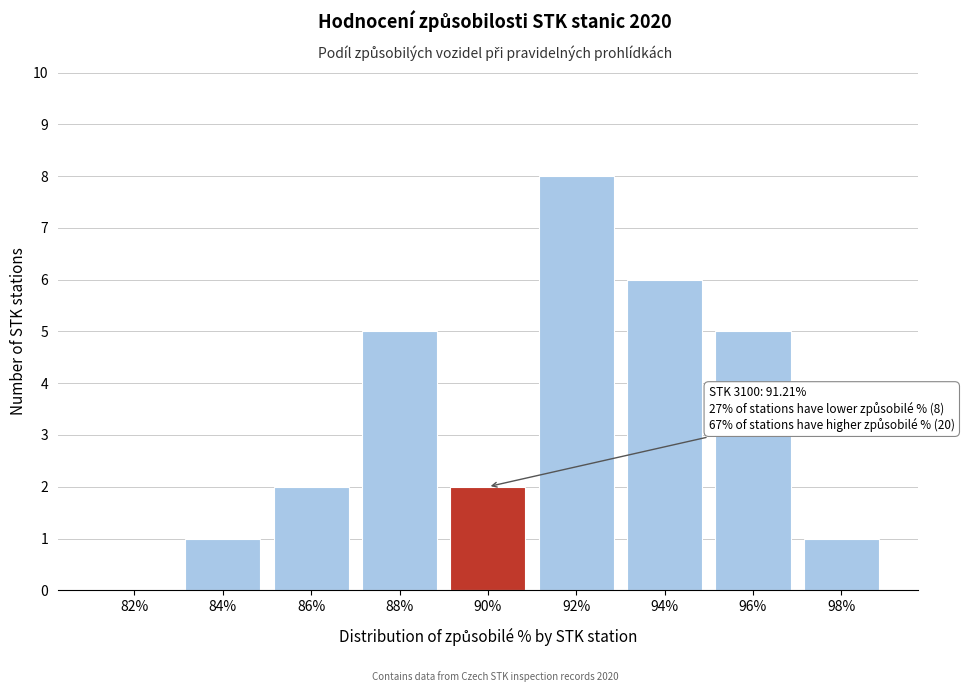

Reading right to left, list all the values displayed in this chart.

98%=1	96%=5	94%=6	92%=8	90%=2	88%=5	86%=2	84%=1	82%=0